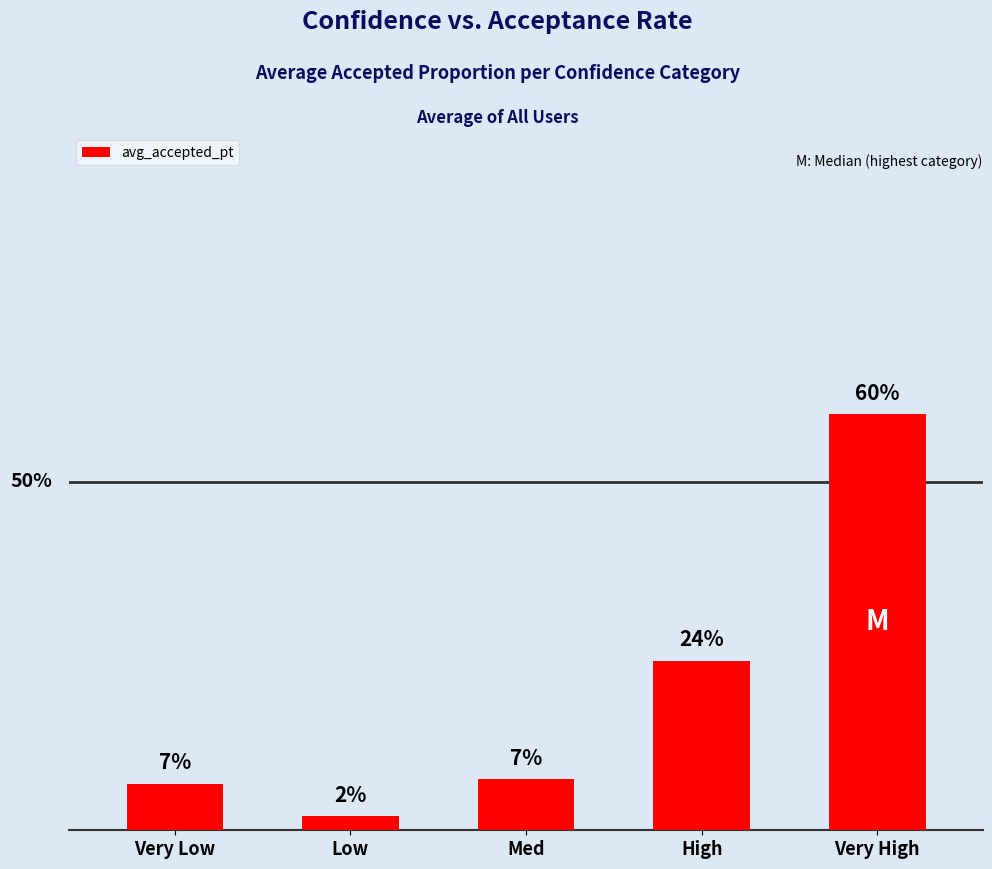

What is the change in value from Med to High?

+0.2